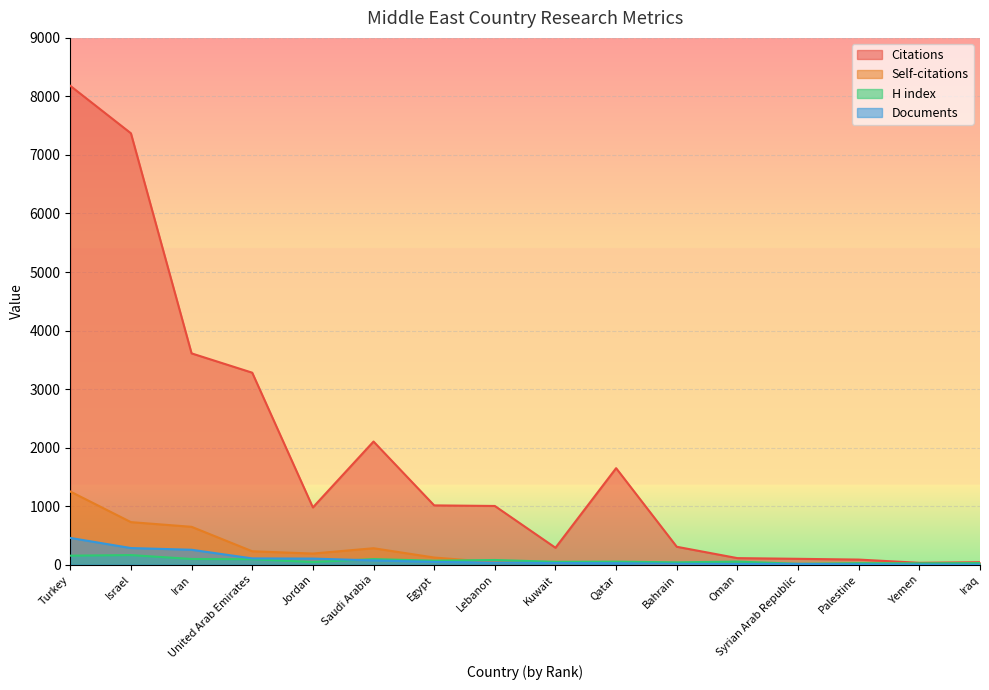

What is the difference between the Self-citations values at Saudi Arabia and Jordan?

91